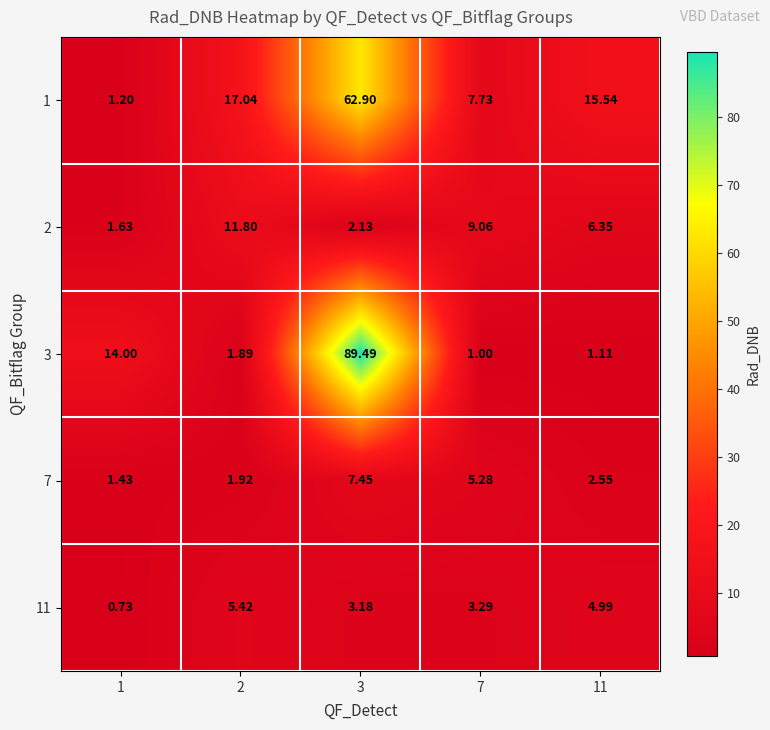

Between 2 and 7, which series saw the biggest shift?

1